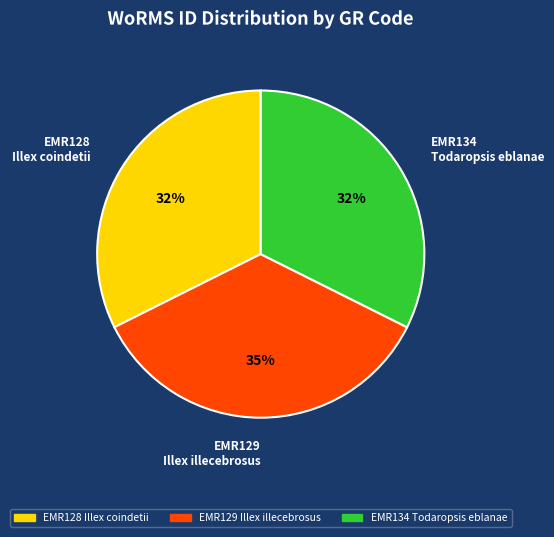

Is the sum of EMR128 Illex coindetii and EMR129 Illex illecebrosus greater than half?

Yes